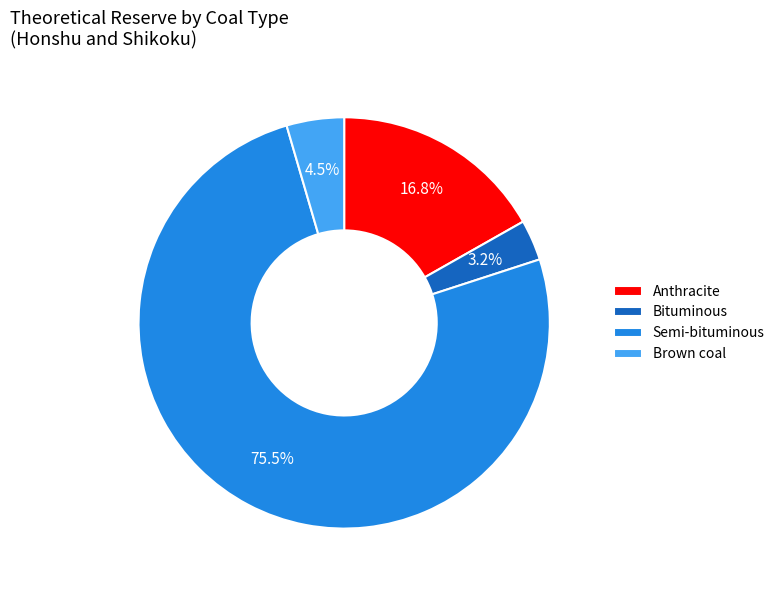

Between Brown coal and Semi-bituminous, which is larger?

Semi-bituminous